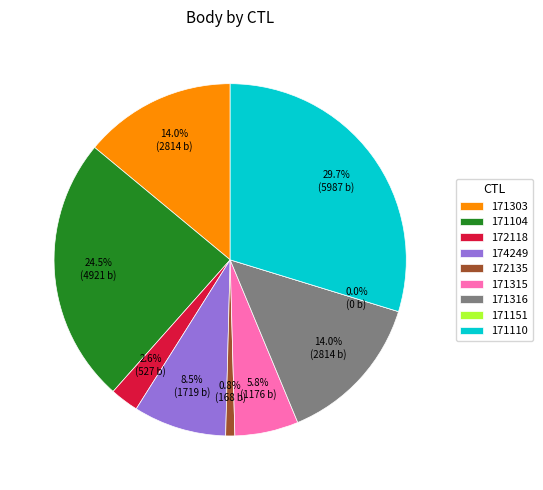

What is the total percentage of 171151 and 171315?

5.8%